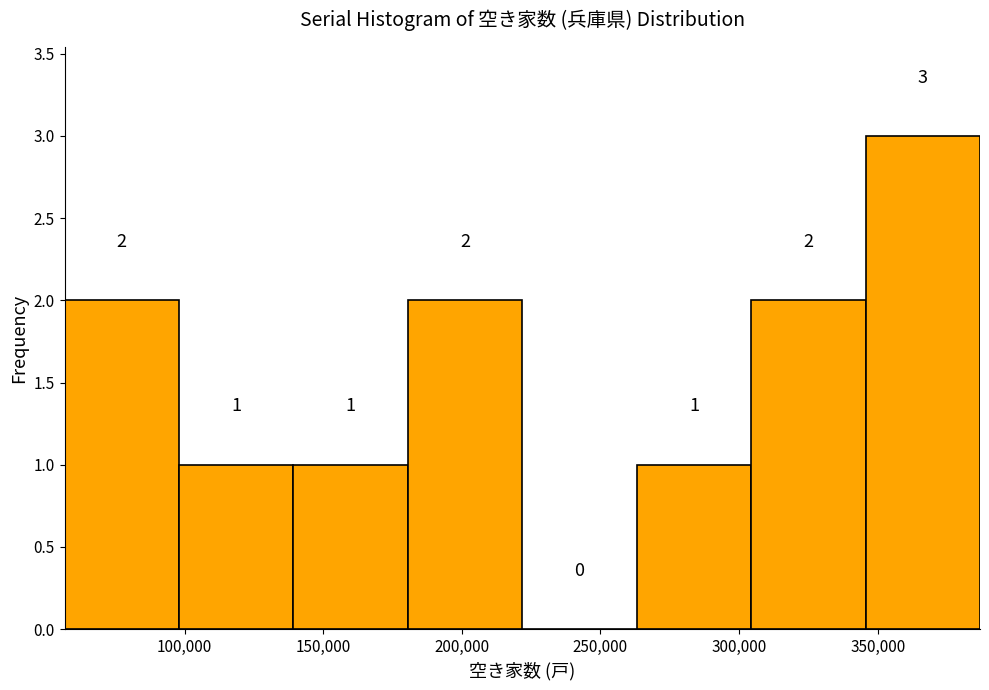

How tall is the bar that spans 265000 to 305000 on the x-axis? The bar edges are not printed on the chart, so give them approximately, as read against the axis.

1